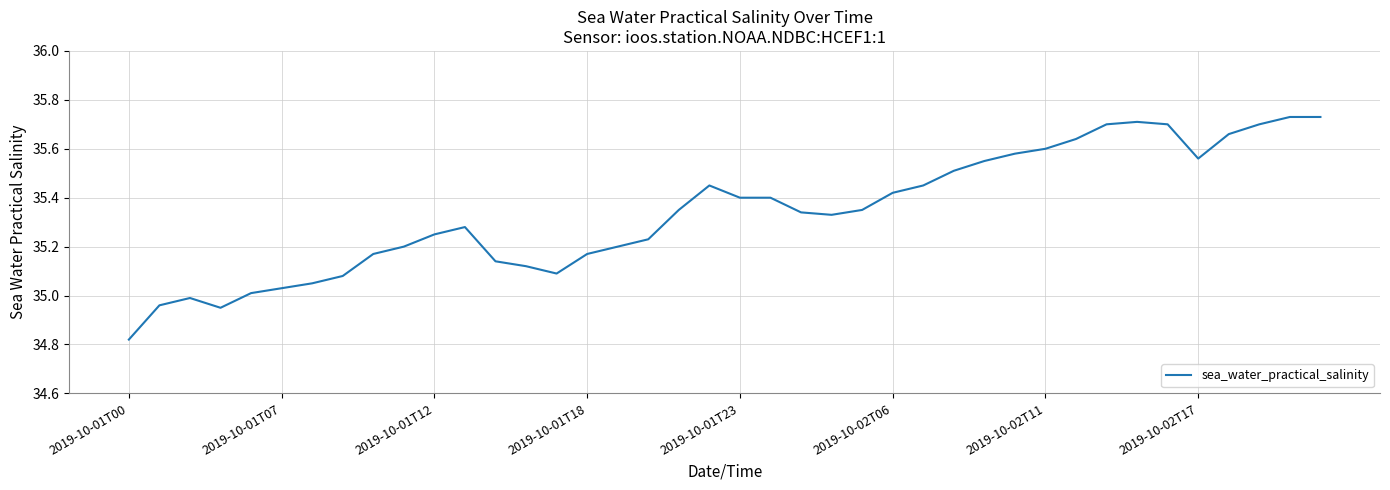

What is the difference between the maximum and minimum values?

0.9